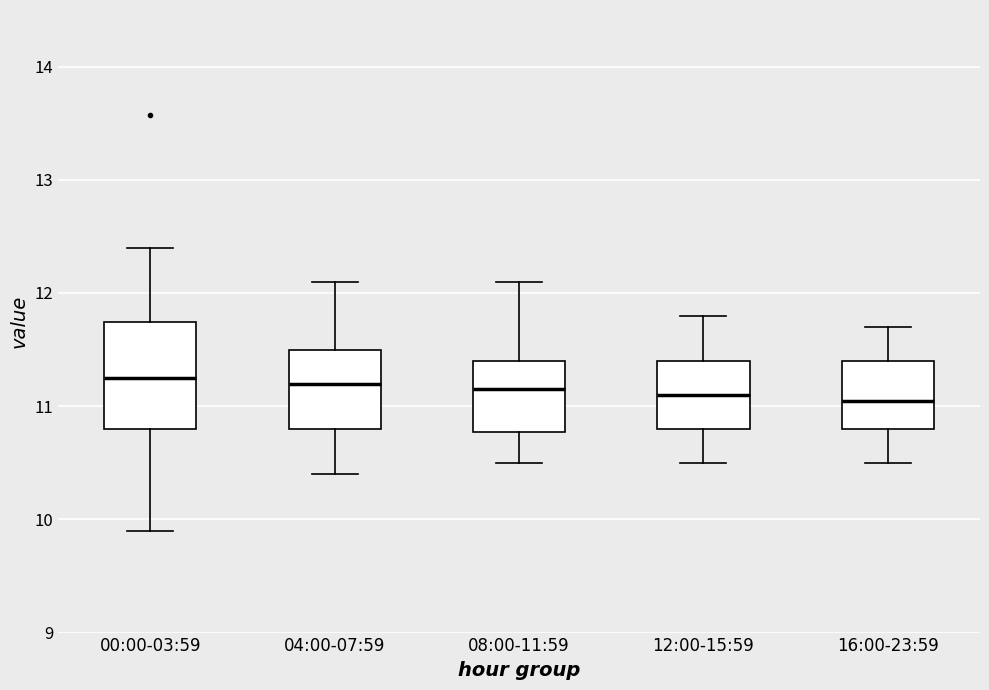

Reading left to right, transcribe this box plot: for each box, give where its median line is, the range the box spans, and where its two whiskers end, as read against the y-axis. The values are not printed on the chart, so give them approximately, as read against the axis.

00:00-03:59: median 11.3, box 10.8 to 11.7, whiskers 9.9 to 12.4
04:00-07:59: median 11.2, box 10.8 to 11.5, whiskers 10.4 to 12.1
08:00-11:59: median 11.2, box 10.8 to 11.4, whiskers 10.5 to 12.1
12:00-15:59: median 11.1, box 10.8 to 11.4, whiskers 10.5 to 11.8
16:00-23:59: median 11.1, box 10.8 to 11.4, whiskers 10.5 to 11.7